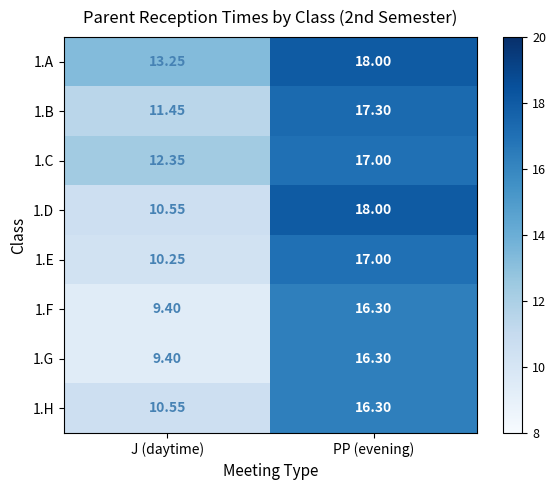

Rank the categories by 1.F value from highest to lowest.

PP (evening), J (daytime)